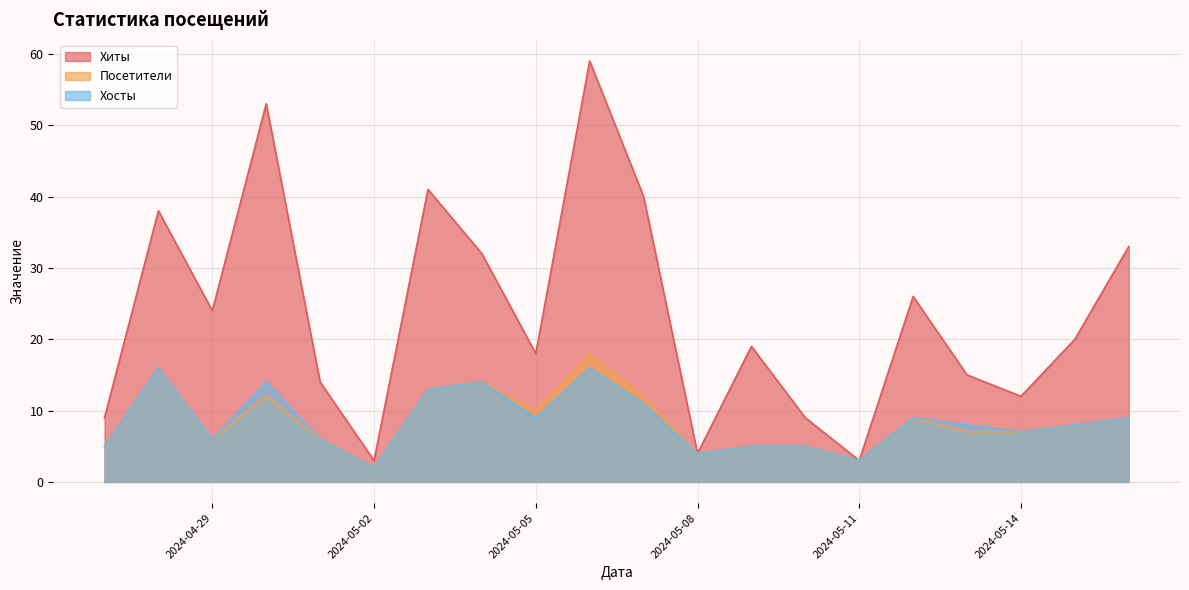

List the labels in order of Хосты value, largest first.

2024-04-28, 2024-05-06, 2024-04-30, 2024-05-04, 2024-05-03, 2024-05-07, 2024-05-05, 2024-05-12, 2024-05-16, 2024-05-13, 2024-05-15, 2024-05-14, 2024-04-29, 2024-05-01, 2024-04-27, 2024-05-09, 2024-05-10, 2024-05-08, 2024-05-11, 2024-05-02